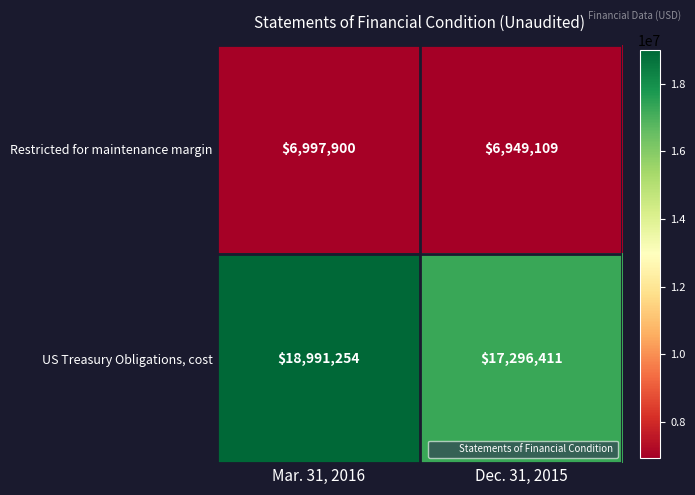

Rank the series by their maximum value, from lowest to highest.

Restricted for maintenance margin, US Treasury Obligations, cost